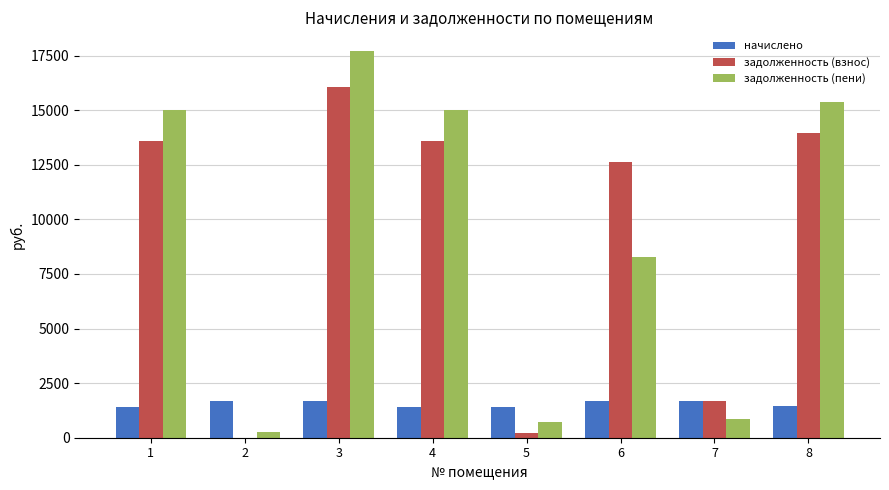

What is the sum of all начислено values?

12448.0